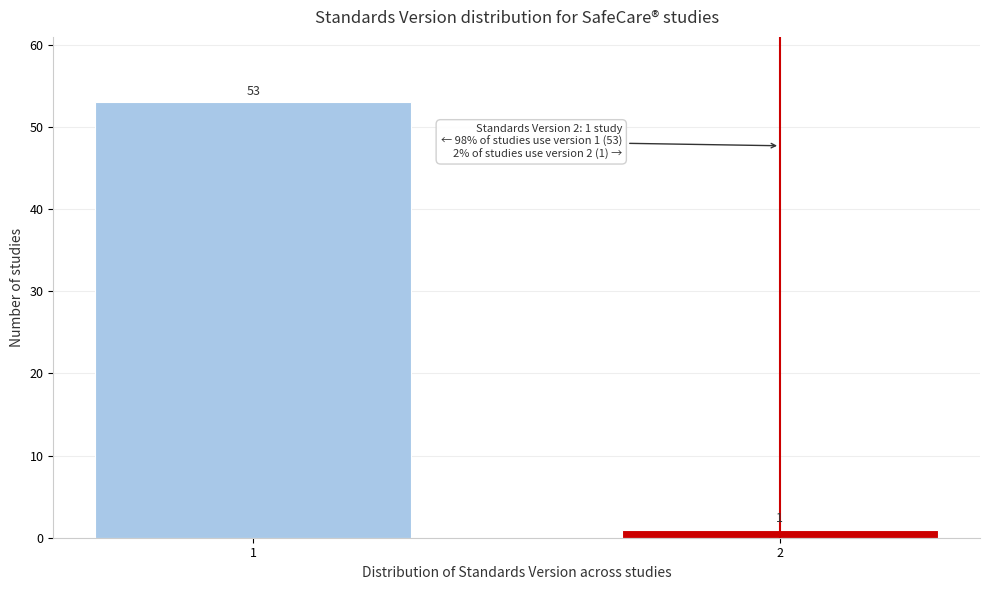

Reading left to right, extract all data points from this chart.

53	1